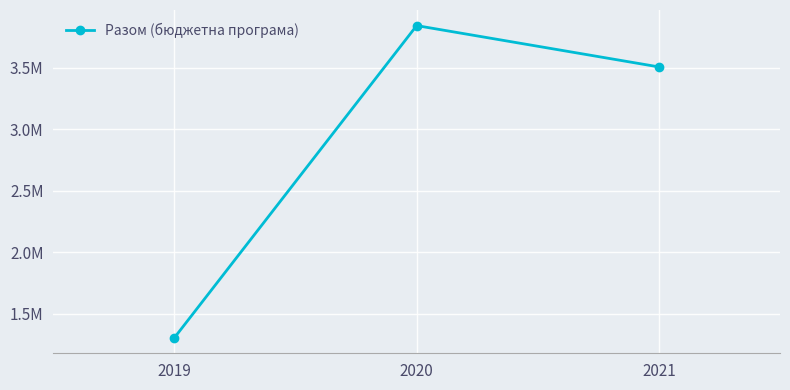

Rank the categories by value from lowest to highest.

2019, 2021, 2020